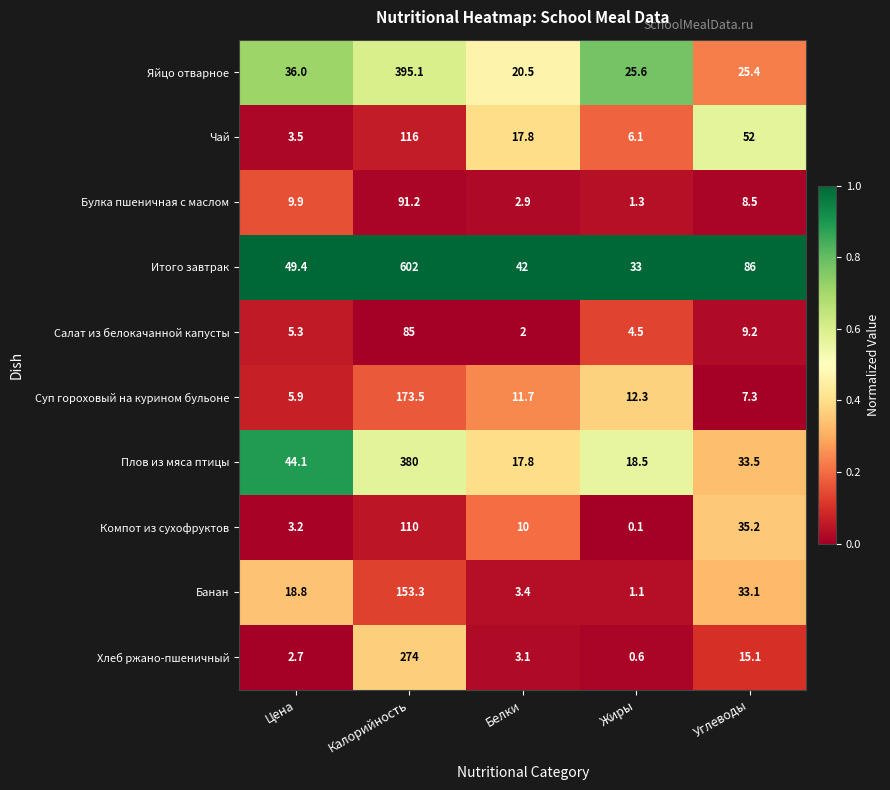

The Чай series shows 6.1 at Жиры. True or false?

True